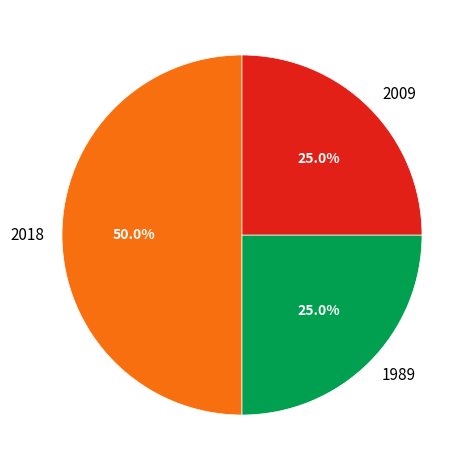

Approximately how many times larger is the value at 2009 compared to 1989?

1.0